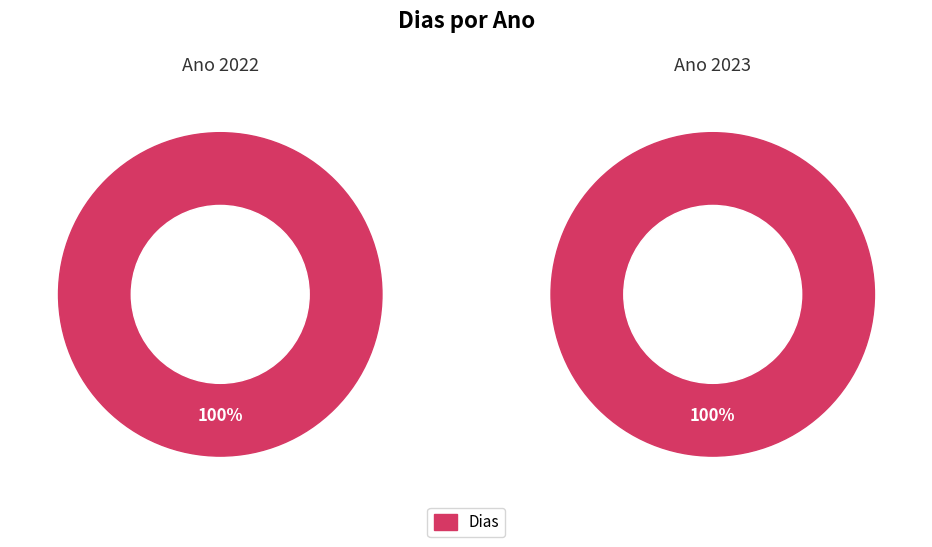

Rank the categories by value from lowest to highest.

2022, 2023